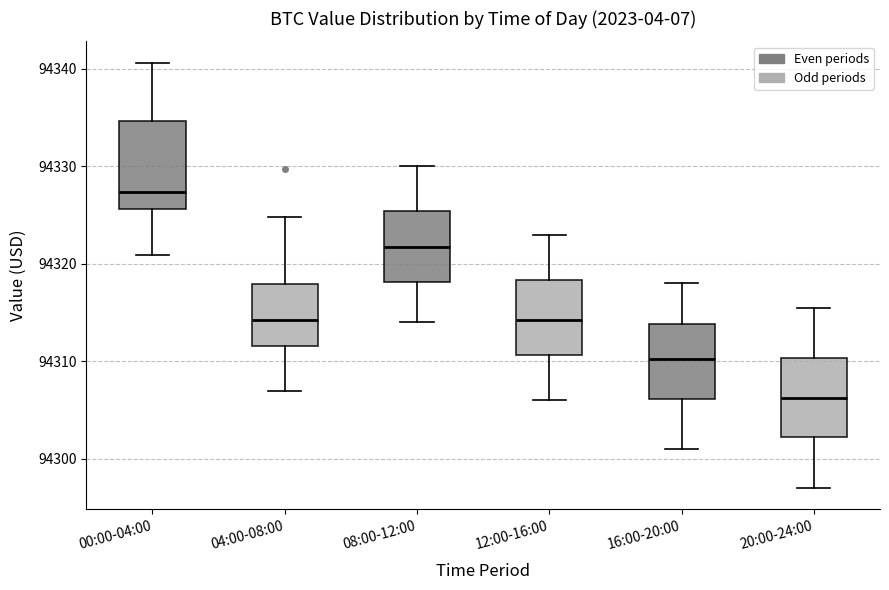

Reading left to right, read every box against the y-axis: the position of its median line, the range the box covers, and the ends of its whiskers. The values are not printed on the chart, so give them approximately, as read against the axis.

00:00-04:00: median 94327, box 94326 to 94335, whiskers 94321 to 94341
04:00-08:00: median 94314, box 94312 to 94318, whiskers 94307 to 94325
08:00-12:00: median 94322, box 94318 to 94325, whiskers 94314 to 94330
12:00-16:00: median 94314, box 94311 to 94318, whiskers 94306 to 94323
16:00-20:00: median 94310, box 94306 to 94314, whiskers 94301 to 94318
20:00-24:00: median 94306, box 94302 to 94310, whiskers 94297 to 94316